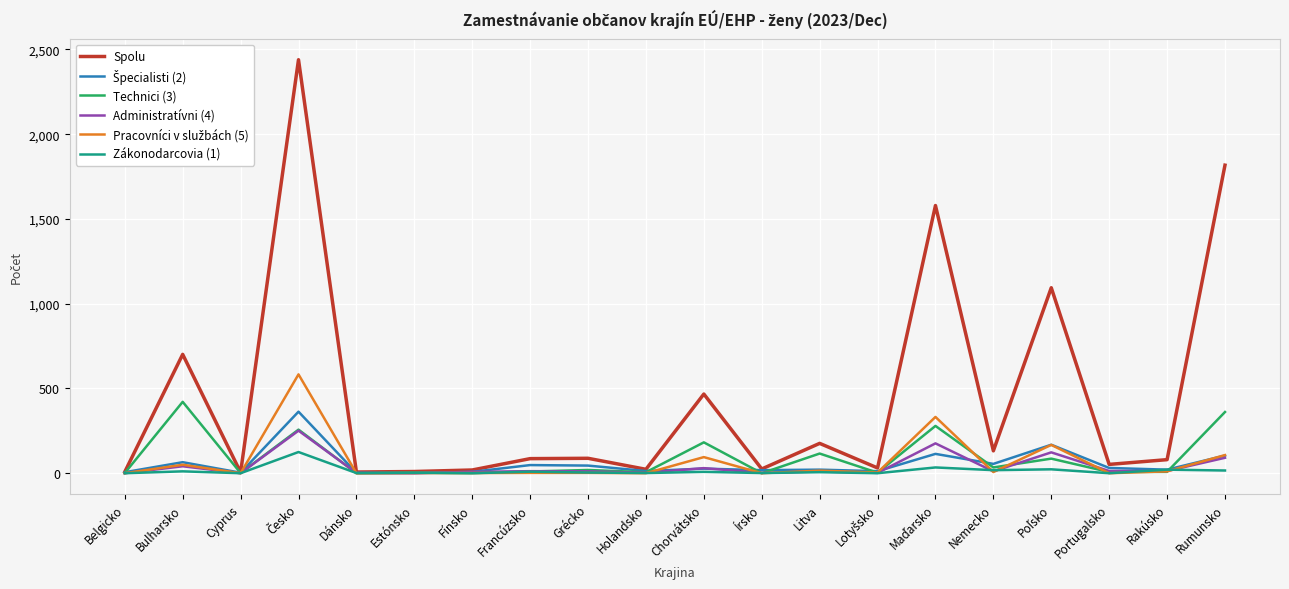

What is the sum of the Zákonodarcovia (1) values at Belgicko and Grécko?

4